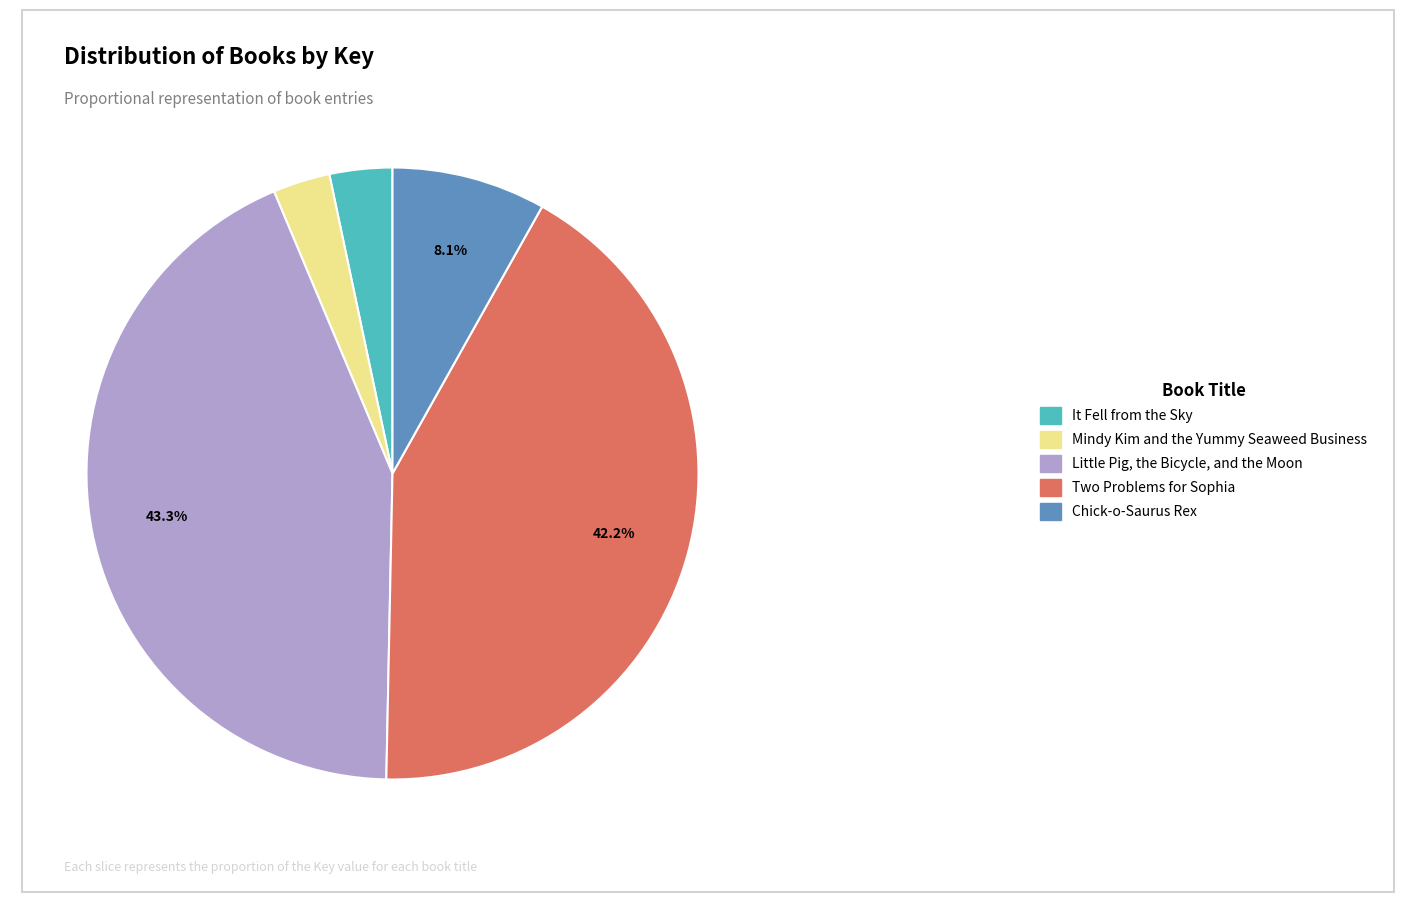

Which slice is the largest?

Little Pig, the Bicycle, and the Moon